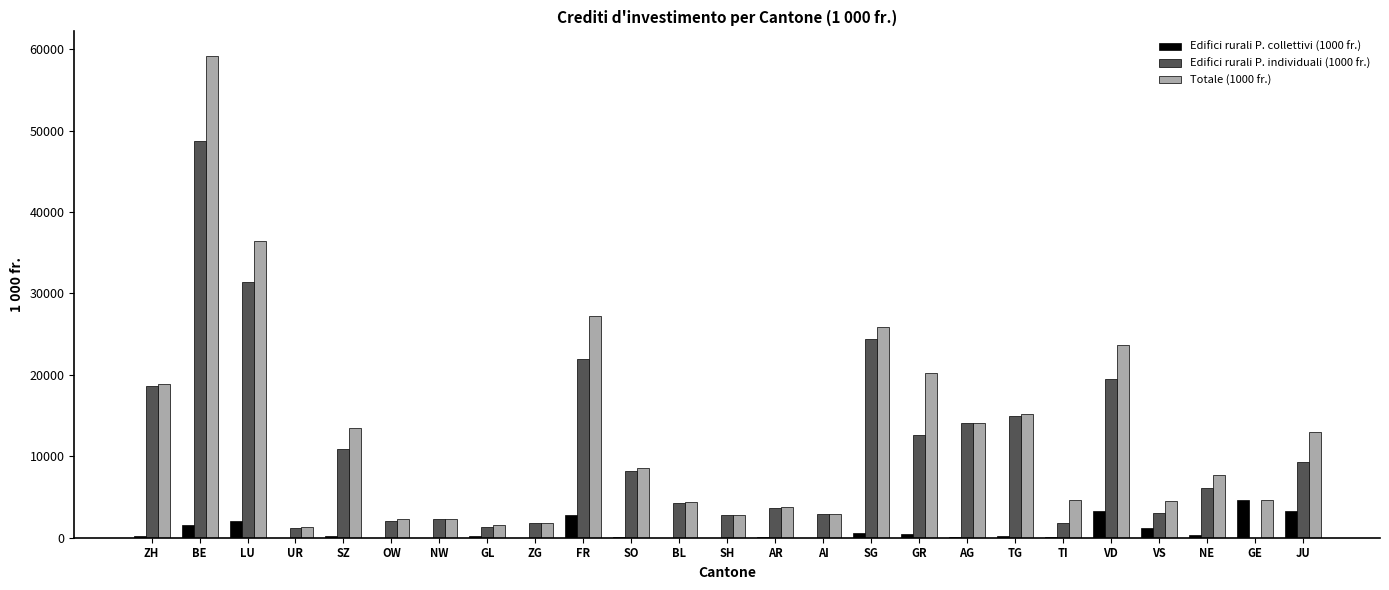

What value does the Totale (1000 fr.) series have at SZ?

13527.6